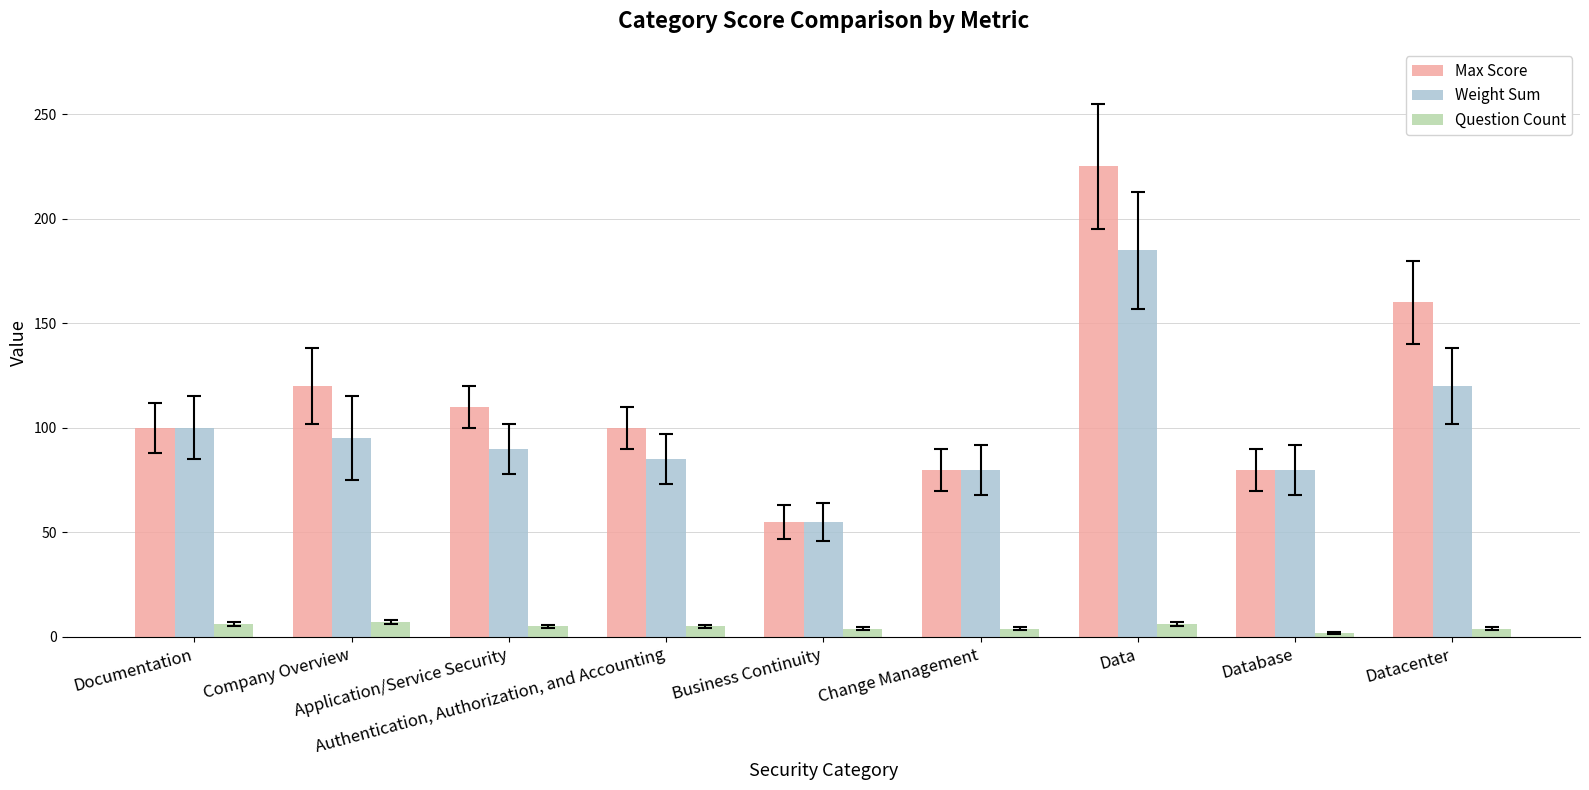

At which category does the chart reach its peak across all series?

Data